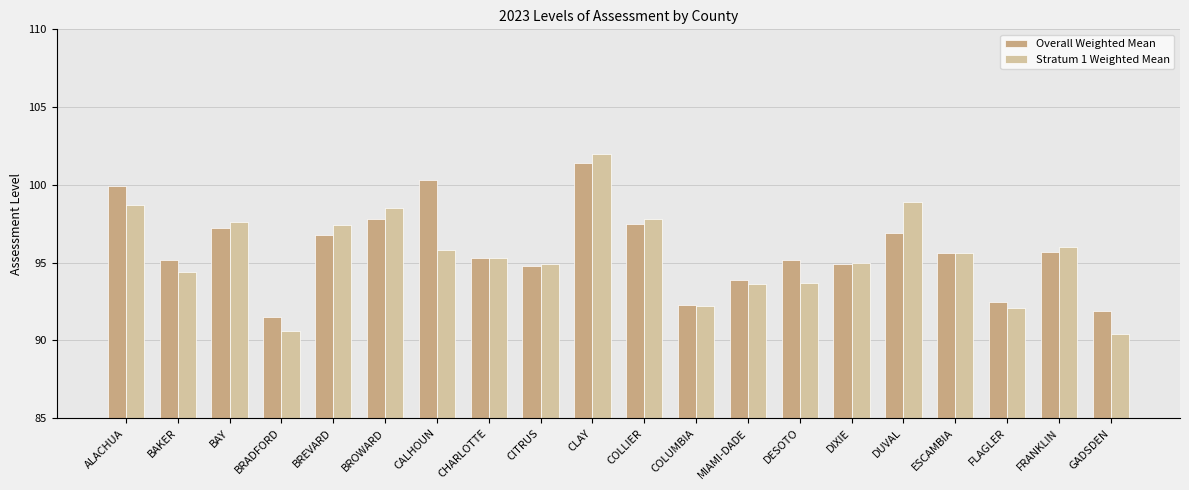

What is the greatest value displayed?

102.0